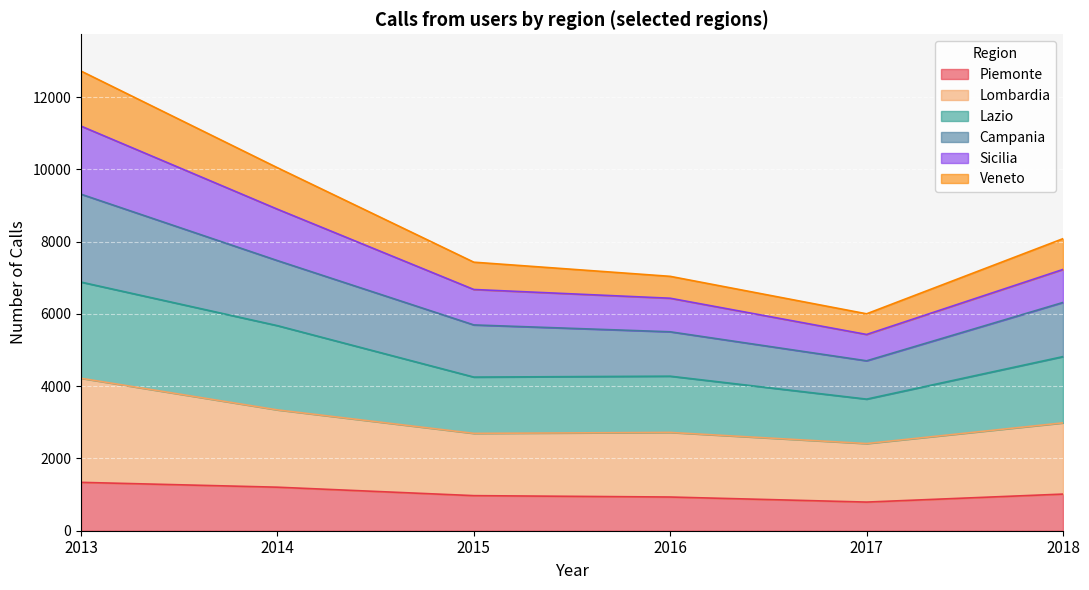

Is it true that Sicilia equals 2327 at 2014?

False